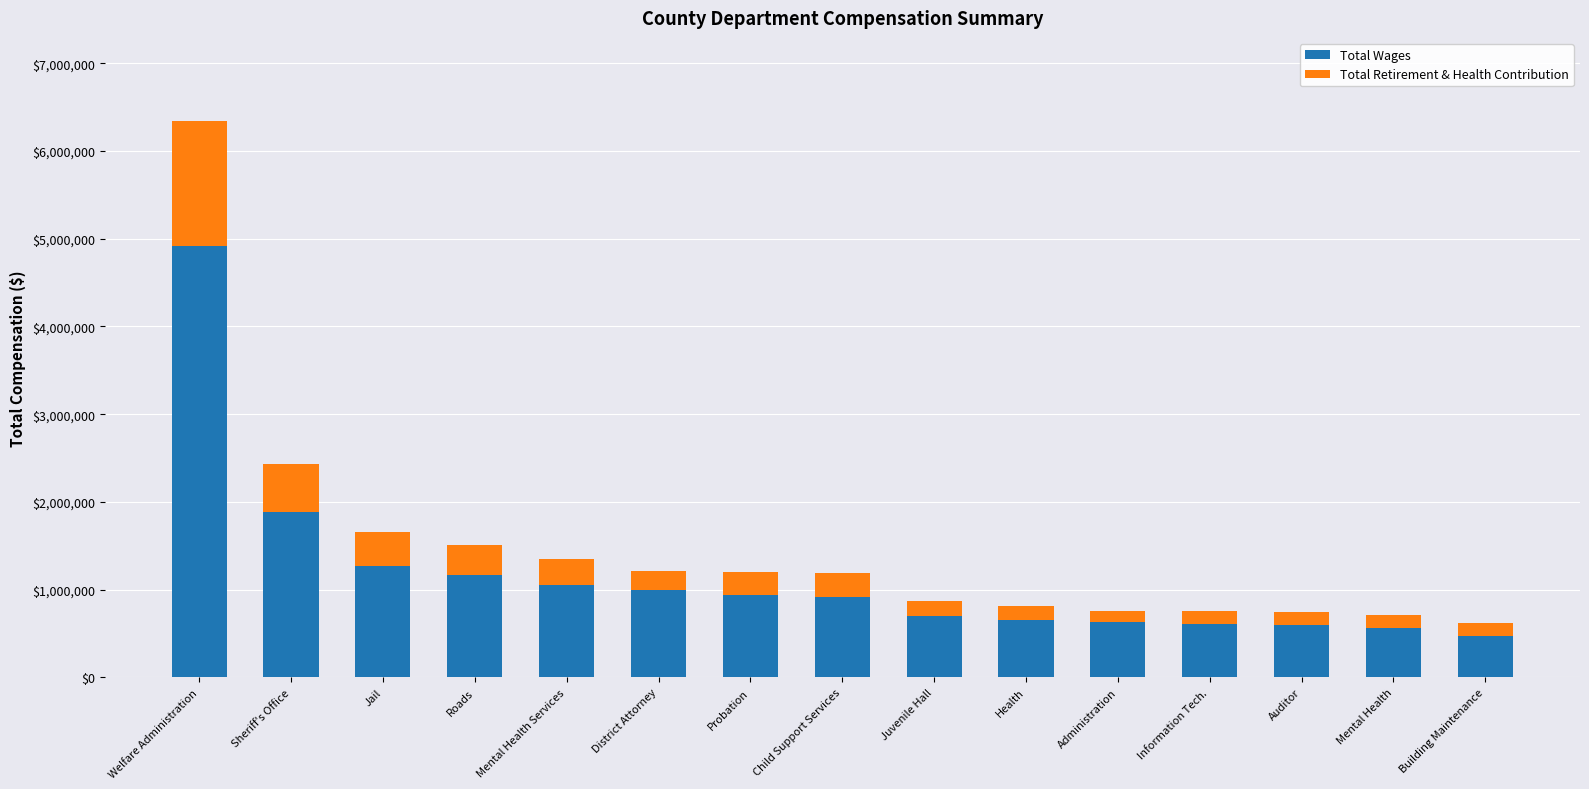

Which category has the highest value in the Total Wages series?

Welfare Administration